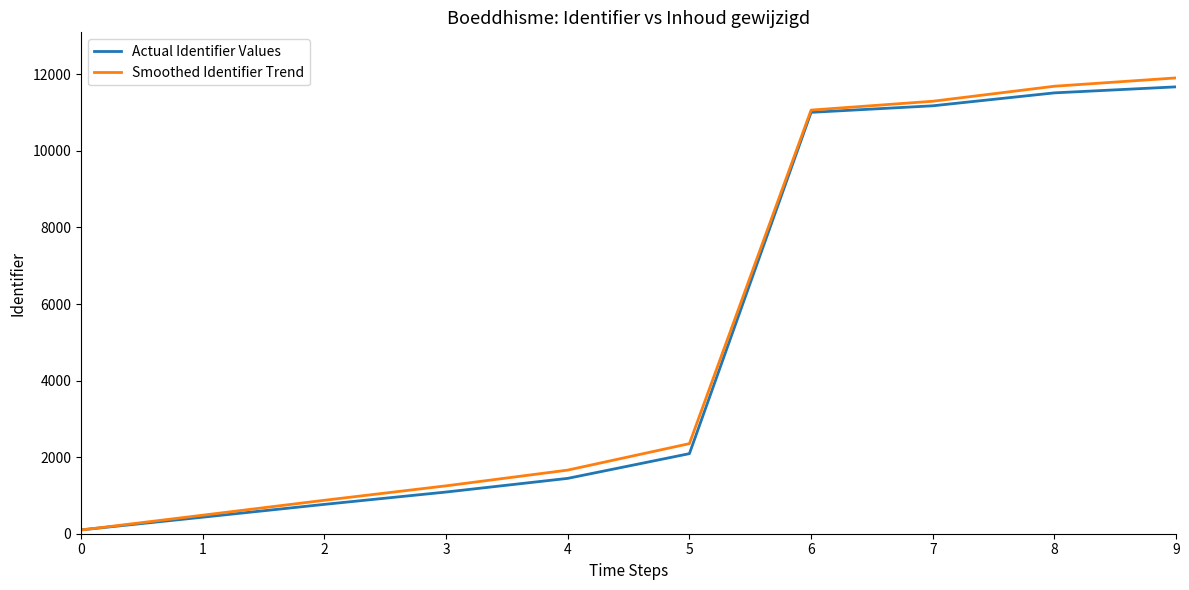

What is the spread (max minus min) of values at 8?

173.3